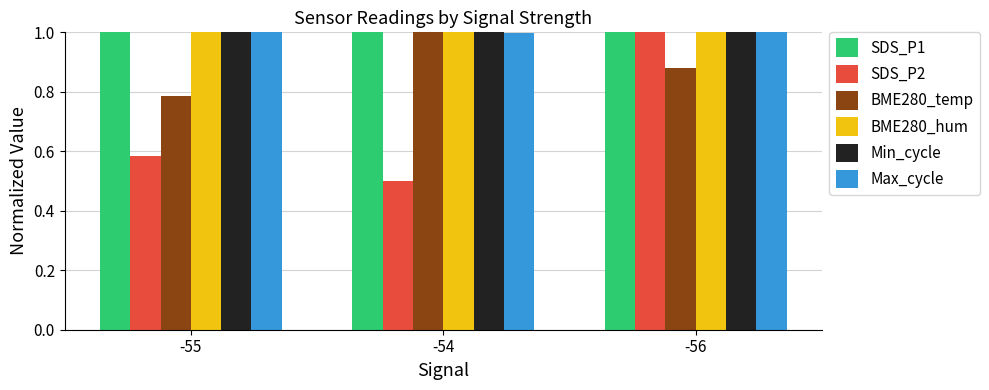

What is the label of the 2nd bar from the left?

-54